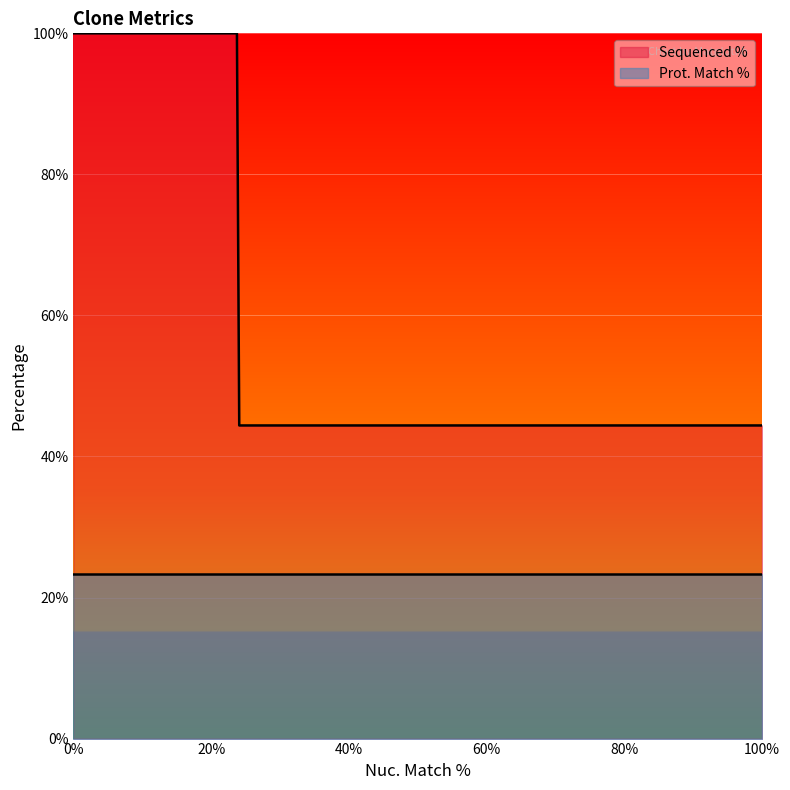

What is the sum of all Sequenced % values?

17323.2